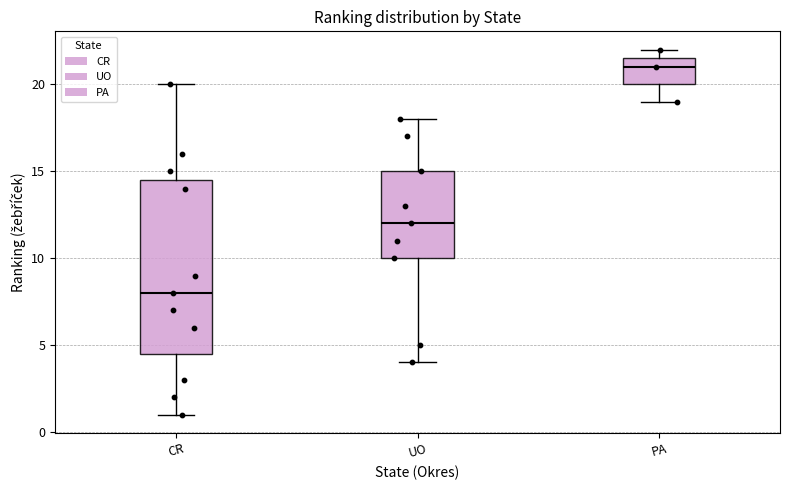

Reading left to right, read every box against the y-axis: the position of its median line, the range the box covers, and the ends of its whiskers. The values are not printed on the chart, so give them approximately, as read against the axis.

CR: median 8.0, box 4.5 to 14.5, whiskers 1.0 to 20.0
UO: median 12.0, box 10.0 to 15.0, whiskers 4.0 to 18.0
PA: median 21.0, box 20.0 to 21.5, whiskers 19.0 to 22.0